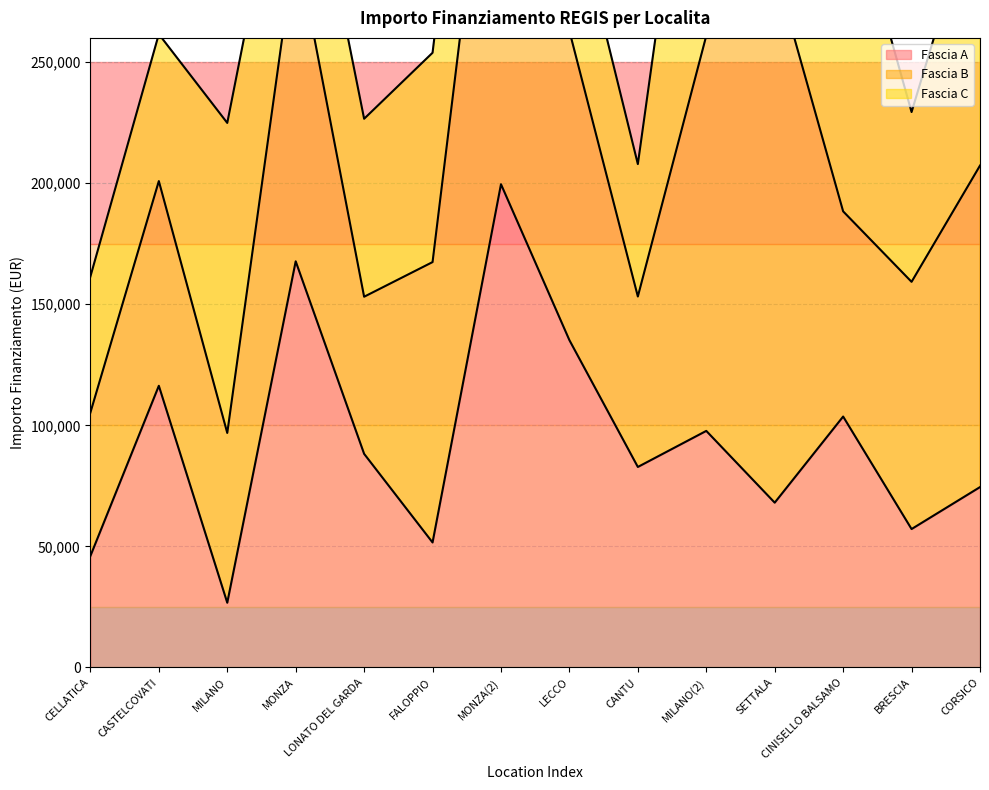

True or false: Fascia A has a value of 88213.8 at LONATO DEL GARDA.

True